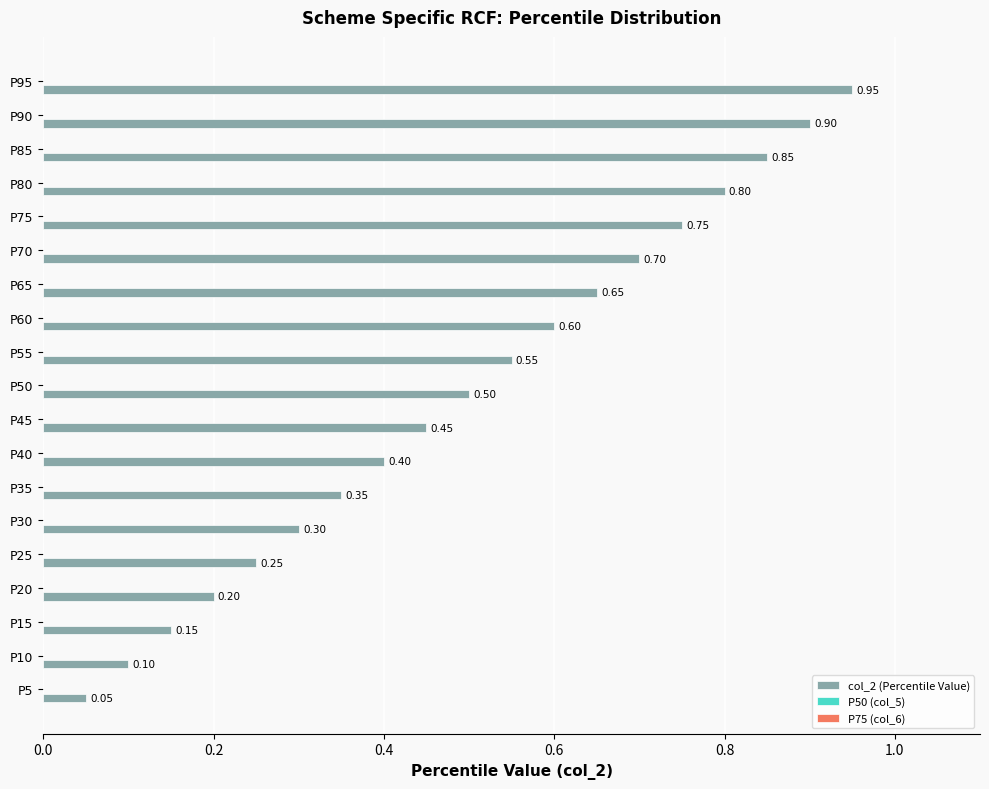

Which has a higher value, P55 or P85?

P85